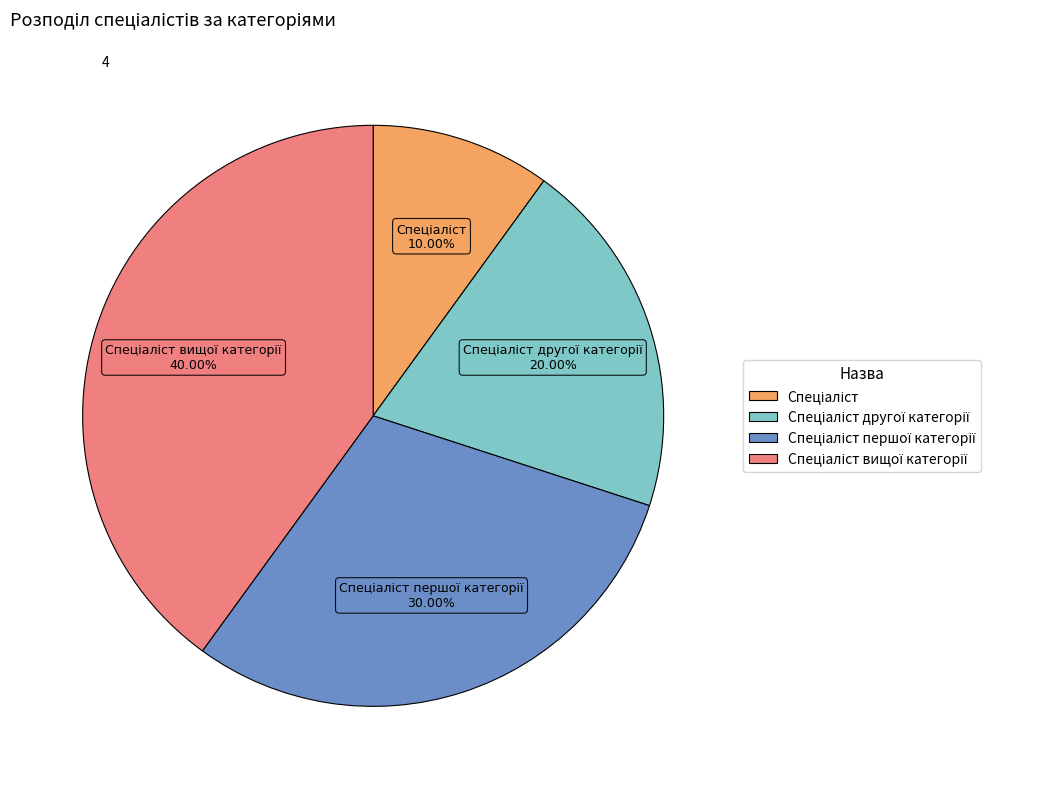

Does any single category account for the majority?

No